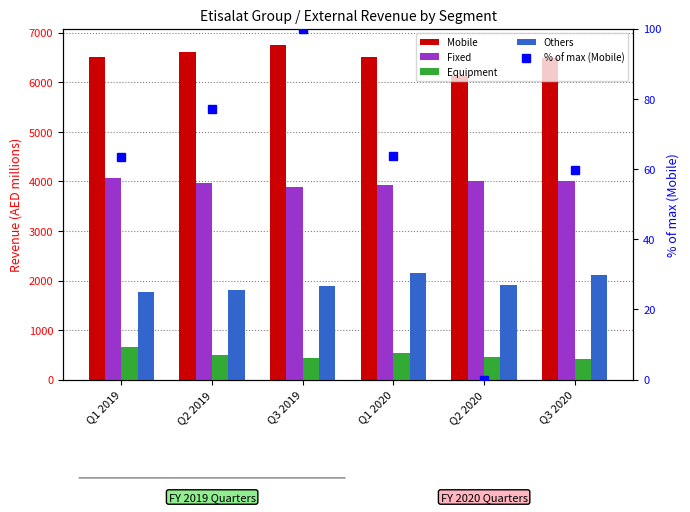

Which series has the largest total across all categories?

Mobile